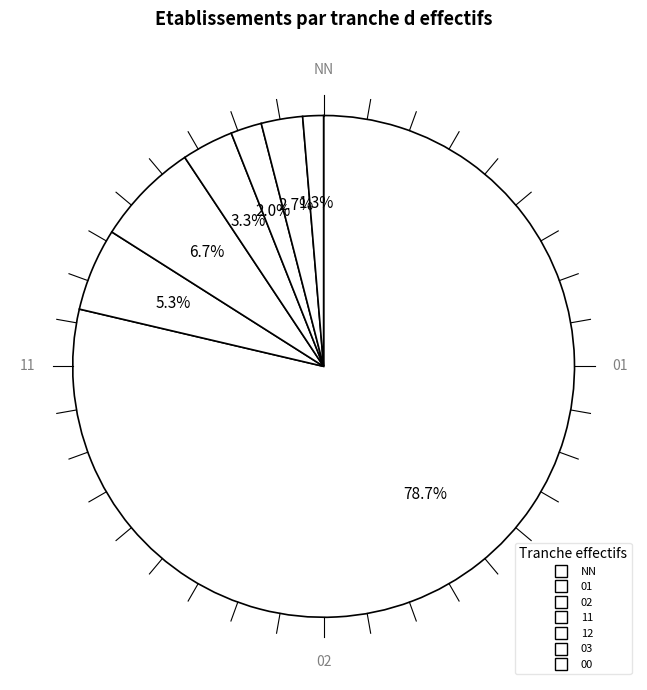

To the nearest percent, what is the average slice percentage?

14%